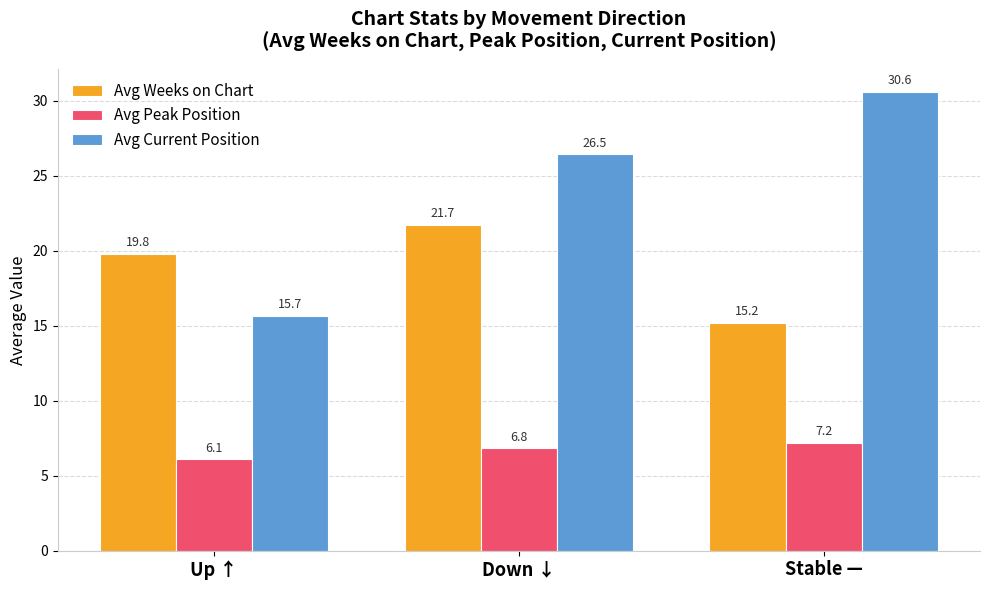

Reading right to left, extract all data points from this chart.

Avg Weeks on Chart: Stable —=15.2	Down ↓=21.7	Up ↑=19.8
Avg Peak Position: Stable —=7.2	Down ↓=6.8	Up ↑=6.1
Avg Current Position: Stable —=30.6	Down ↓=26.5	Up ↑=15.7